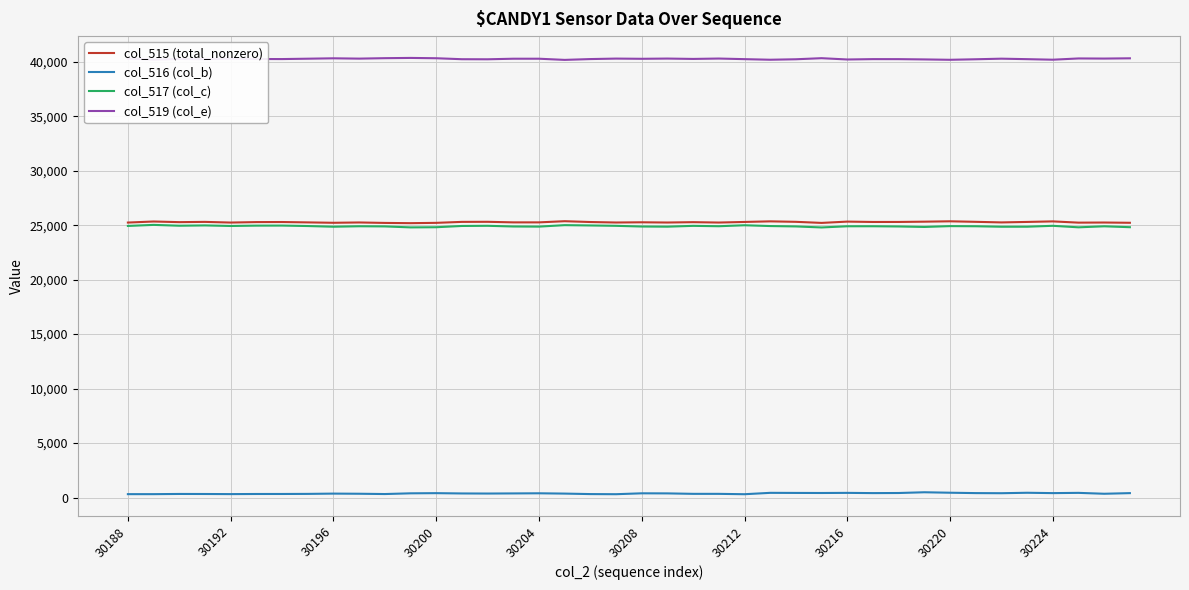

What is the greatest value displayed?

40351